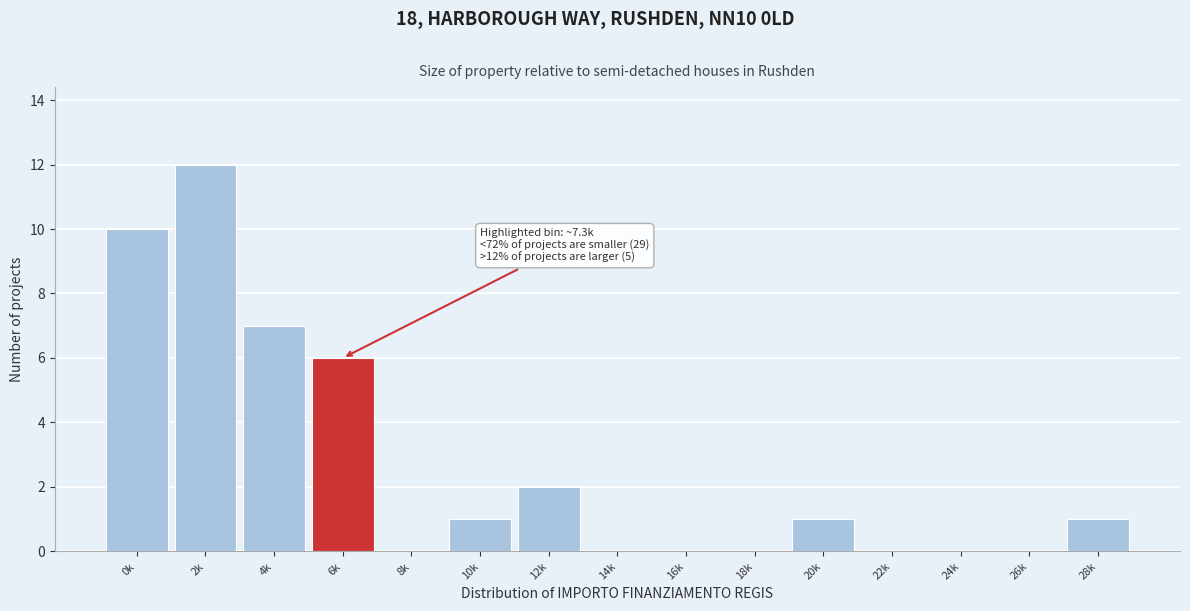

Reading right to left, list all the values displayed in this chart.

28k=1	26k=0	24k=0	22k=0	20k=1	18k=0	16k=0	14k=0	12k=2	10k=1	8k=0	6k=6	4k=7	2k=12	0k=10